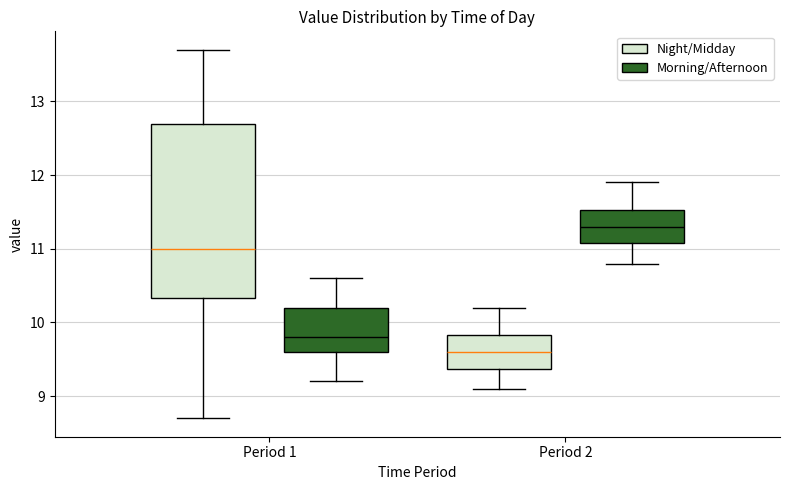

Which box's median line is the highest?

Period 2 (Morning/Afternoon)